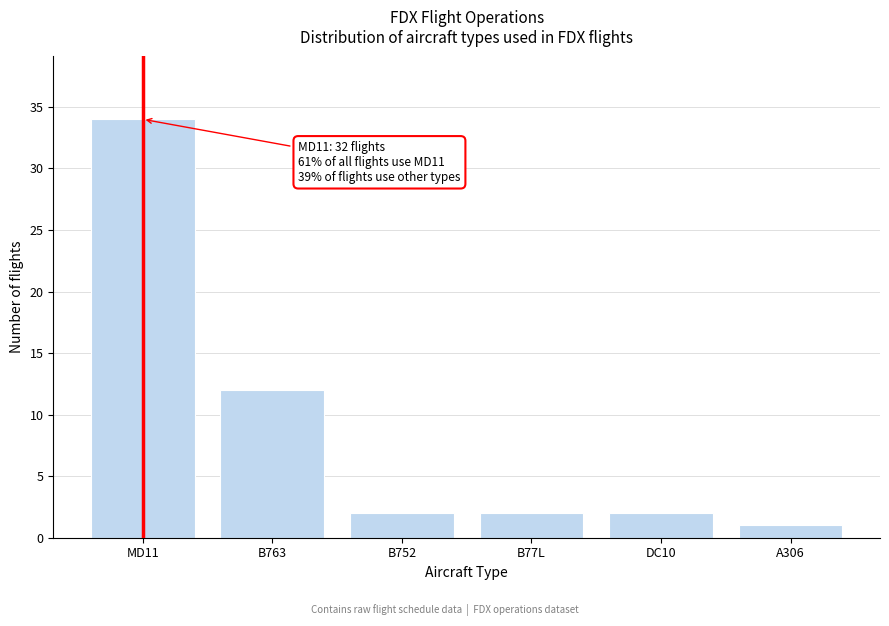

Reading left to right, transcribe all the data shown in this chart.

MD11=34	B763=12	B752=2	B77L=2	DC10=2	A306=1